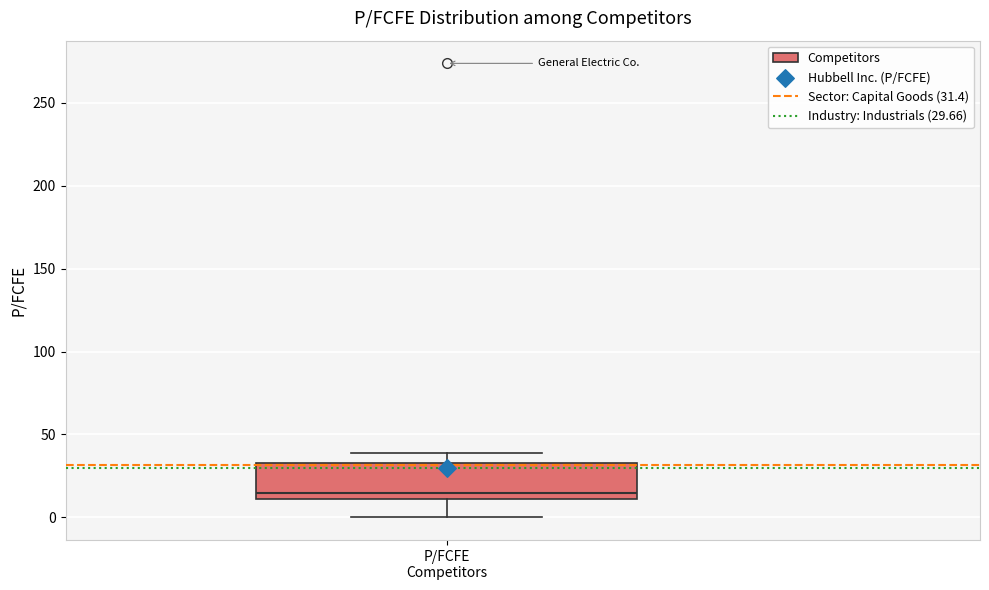

Transcribe this box plot: give where the median line is, the range the box spans, and where the two whiskers end, as read against the y-axis. The values are not printed on the chart, so give them approximately, as read against the axis.

median 15, box 10 to 35, whiskers 0 to 40